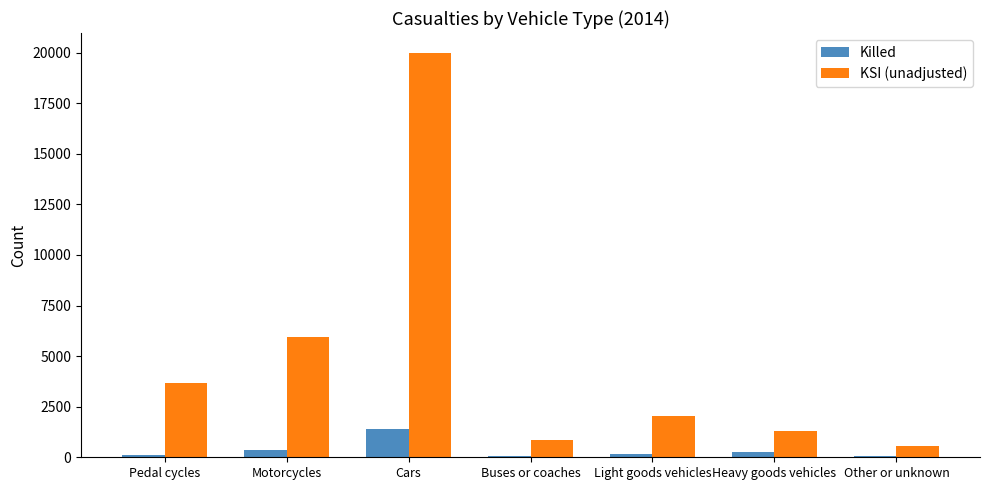

Is the value of KSI (unadjusted) at Pedal cycles greater than the value of Killed at Pedal cycles?

Yes